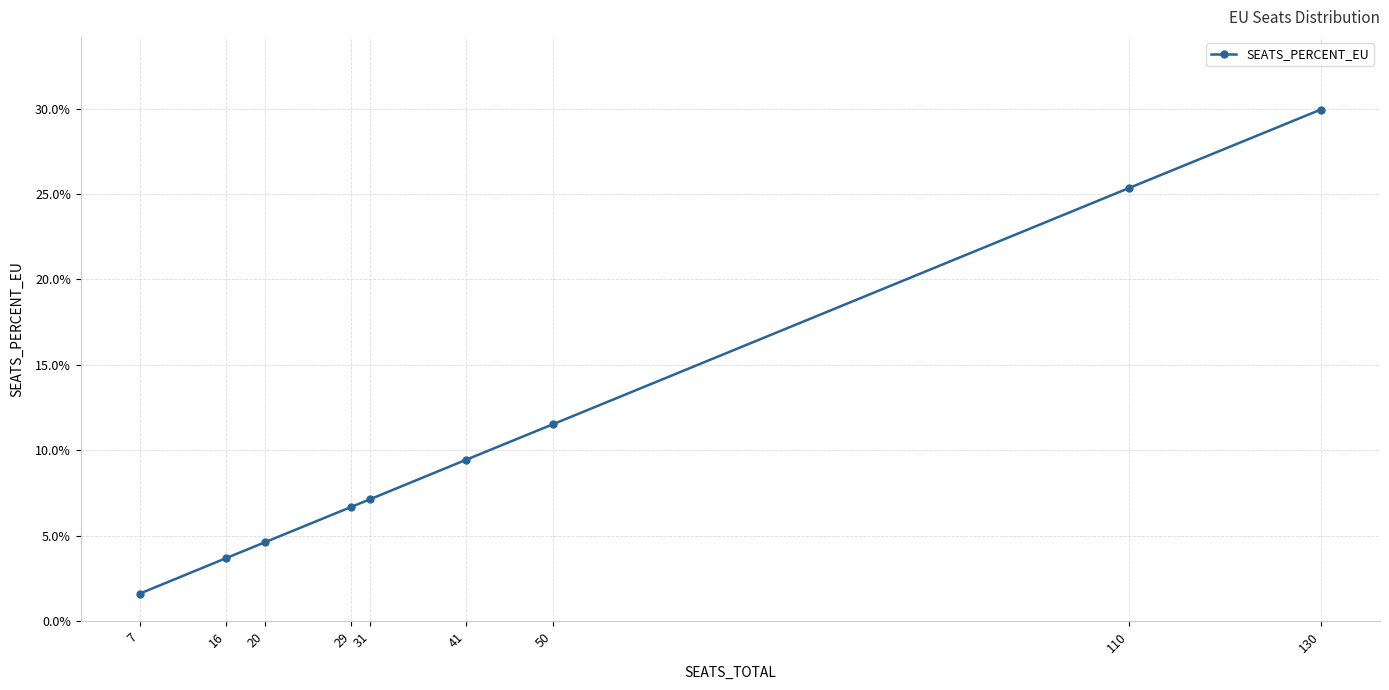

Which category has the highest value across all series?

130